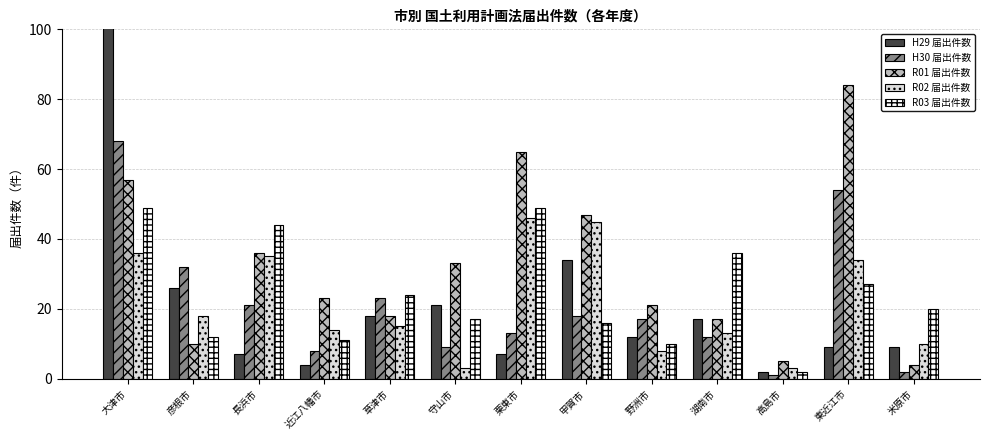

What is the maximum value shown in the chart?

132